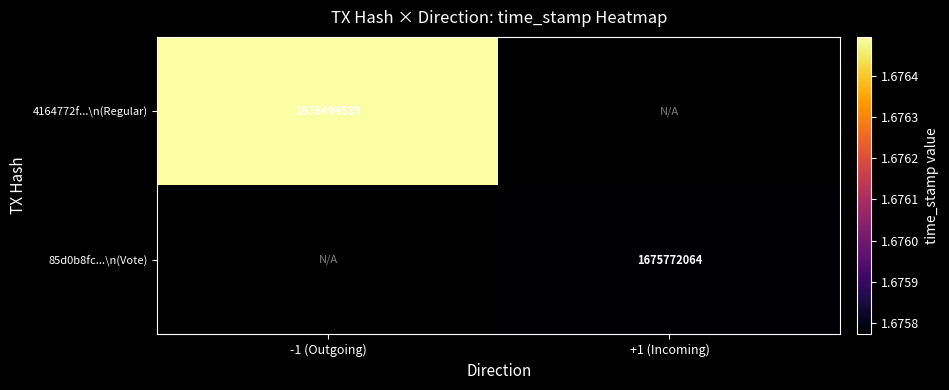

The 85d0b8fc...\n(Vote) series shows 1675772064 at +1 (Incoming). True or false?

True